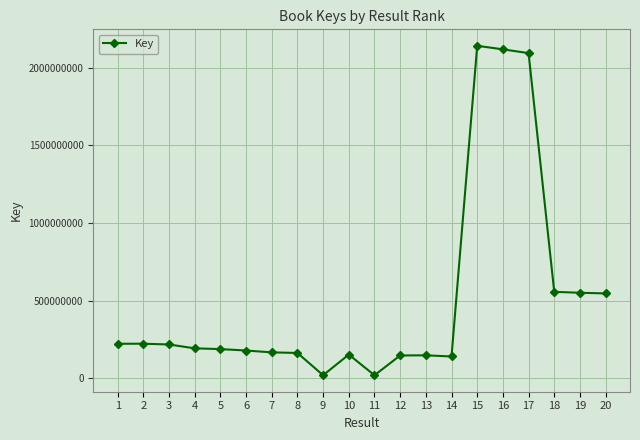

How many values are below 191795584?

10